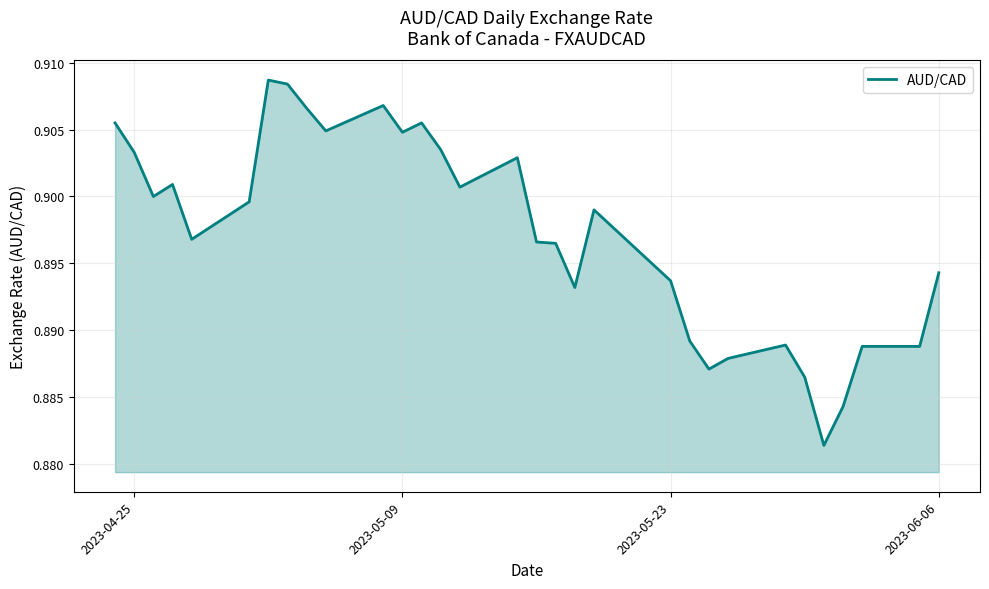

The value at 2023-05-09 is 0.4. True or false?

False